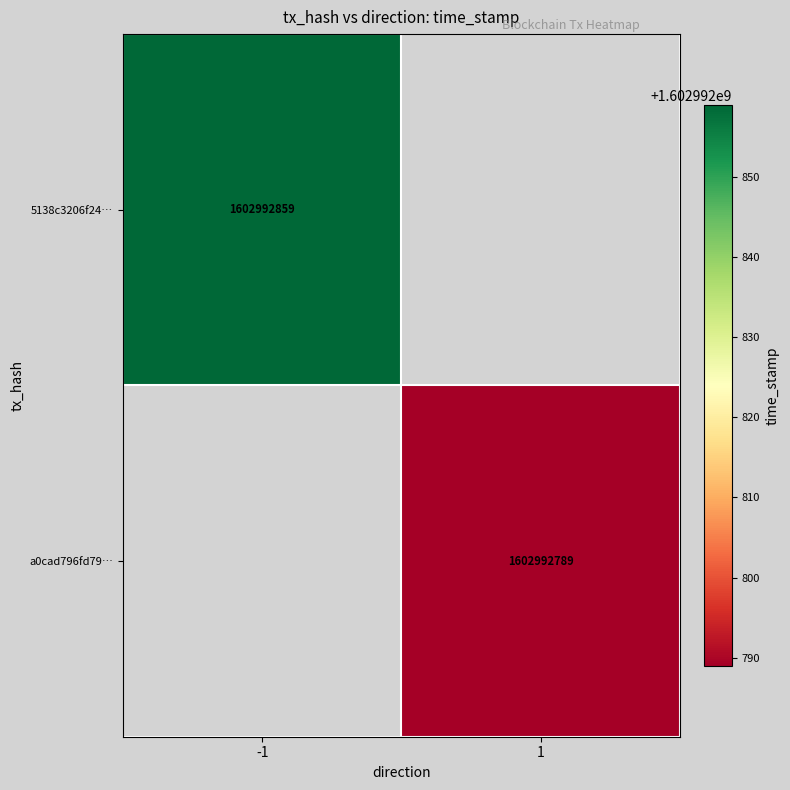

Between 1 and 0, which is larger?

1